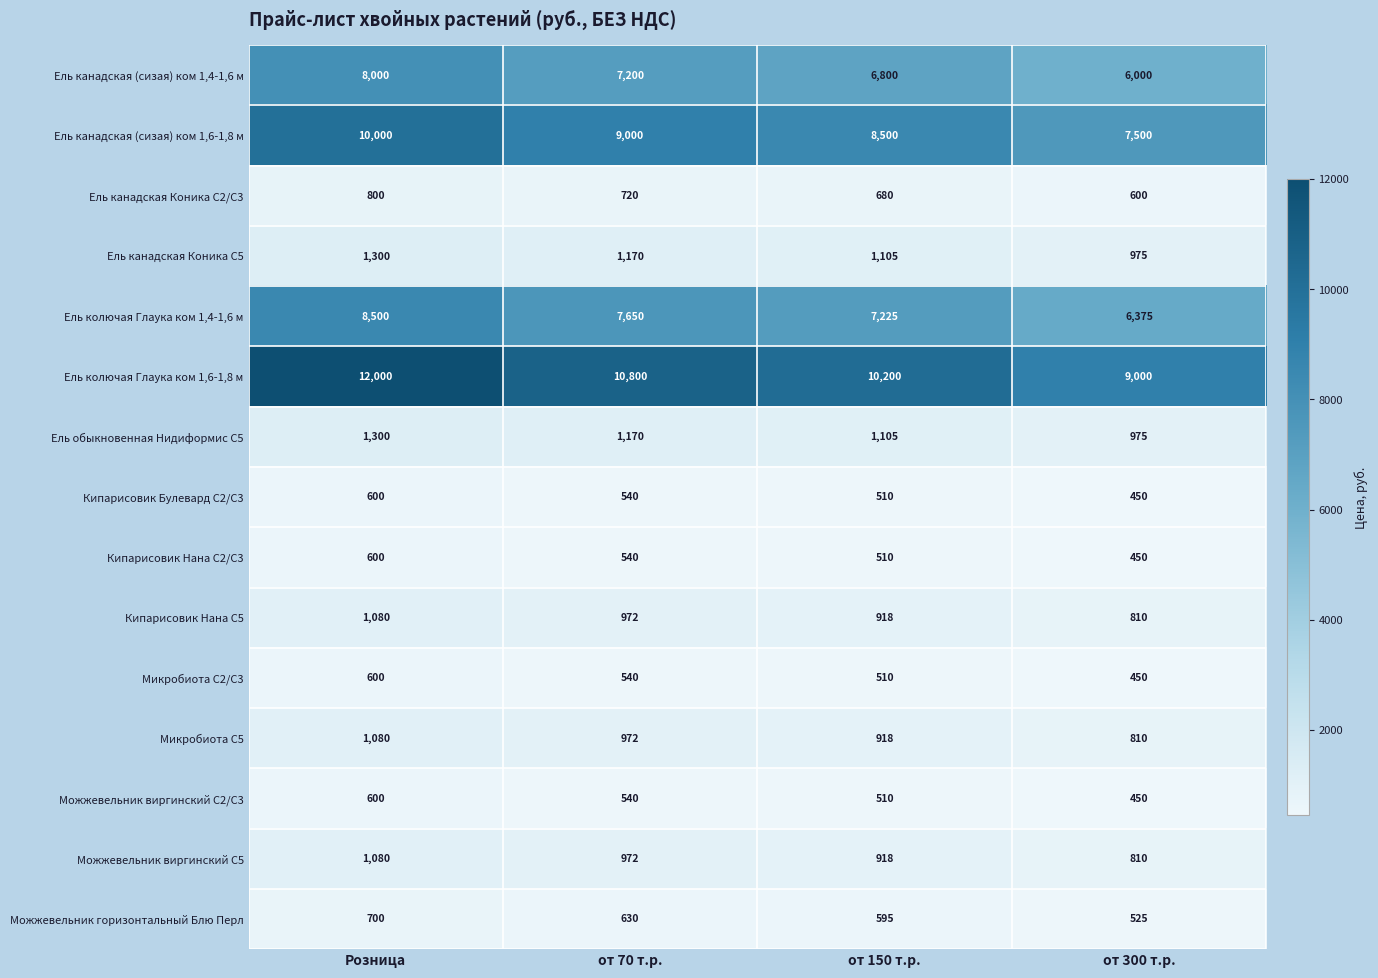

The value of Ель колючая Глаука ком 1,6-1,8 м at Розница is 6511. True or false?

False